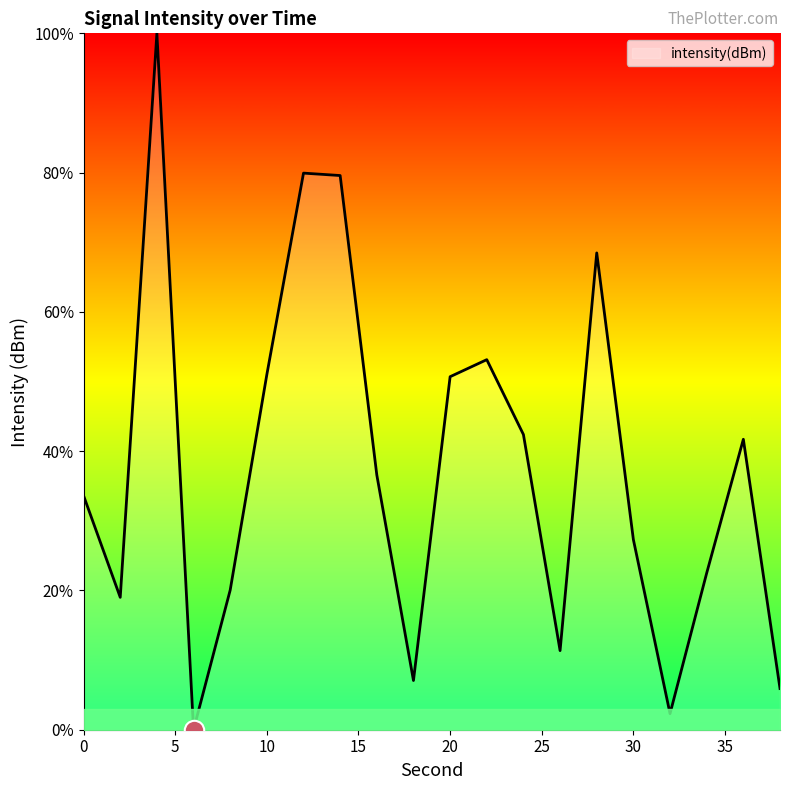

What is the greatest value displayed?

100.0